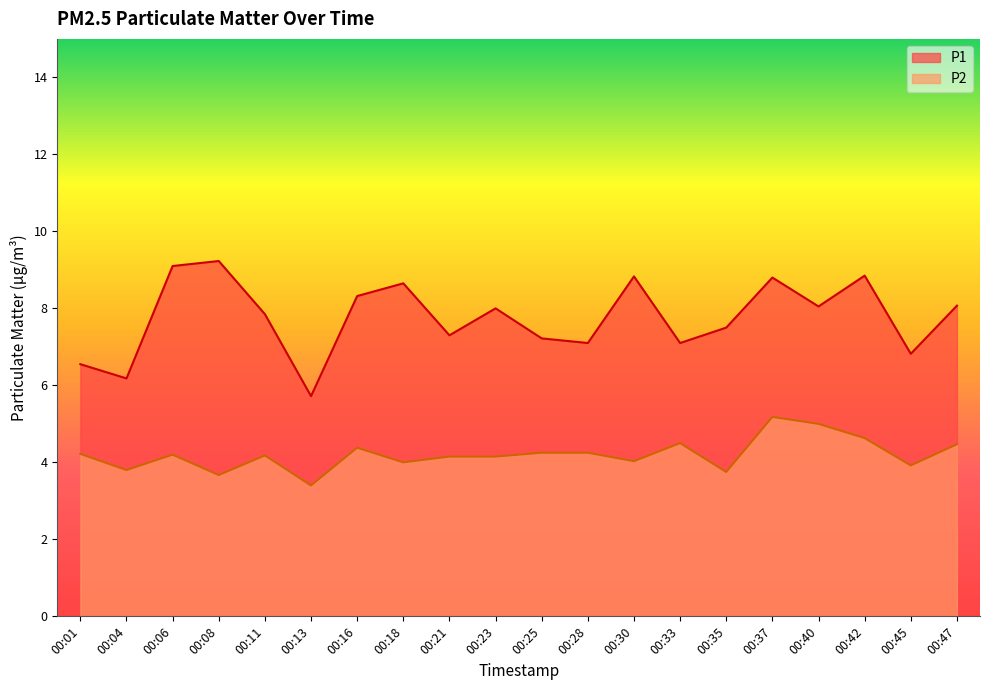

What is the minimum value shown in the chart?

3.4